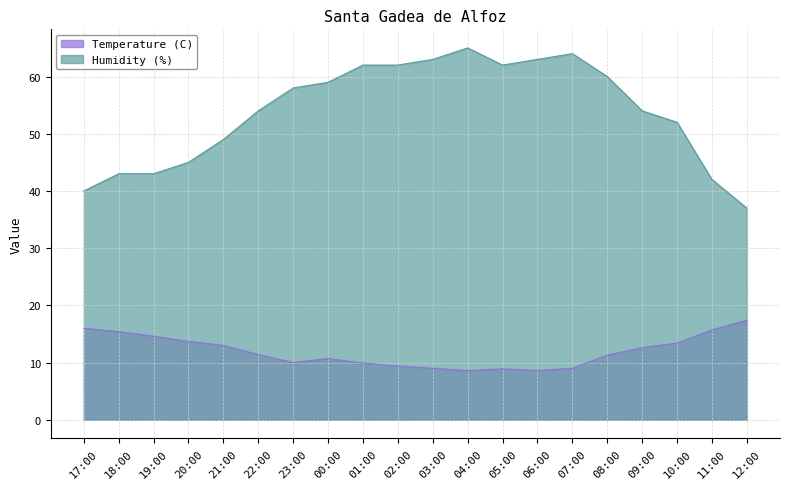

Where is Humidity (%) nearest to the value 51?

10:00